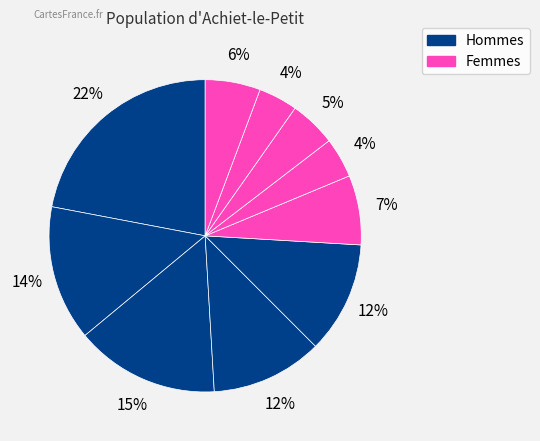

How many segments does this pie chart have?

10